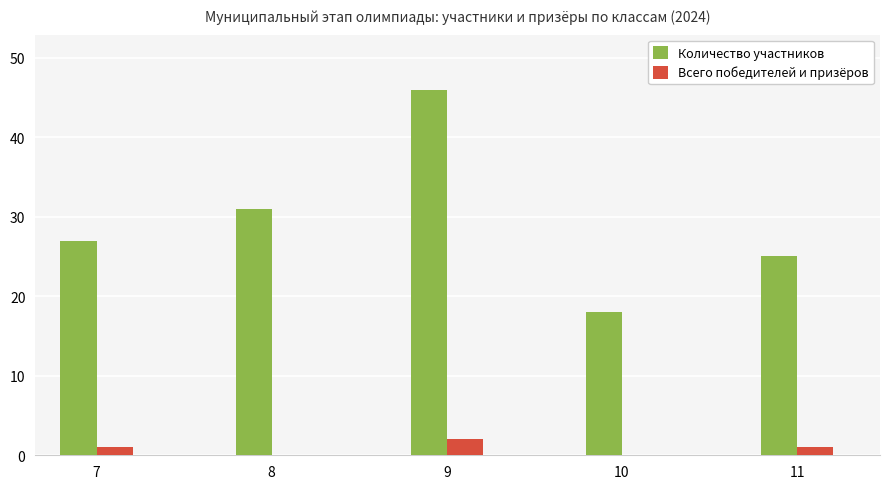

At which category is the sum across all series the highest?

9